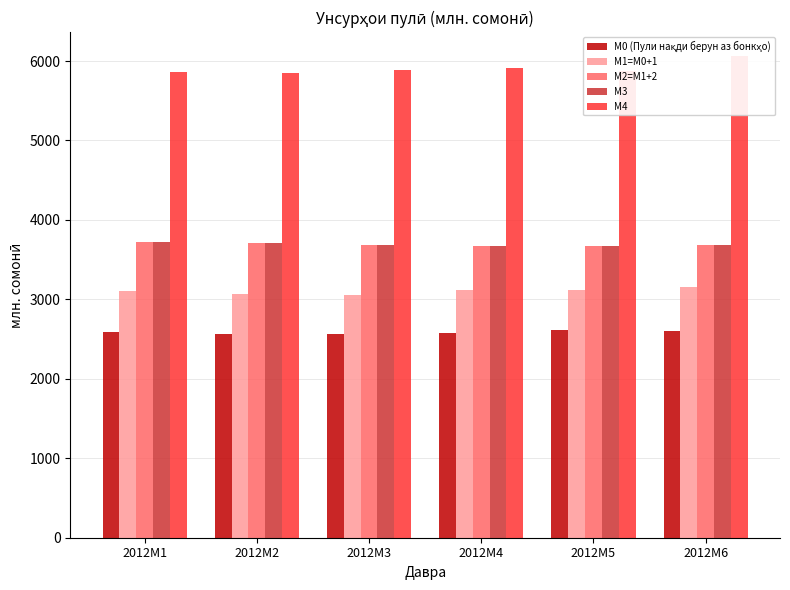

What is the value of the М3 bar at the 6th from the left?

3680.0